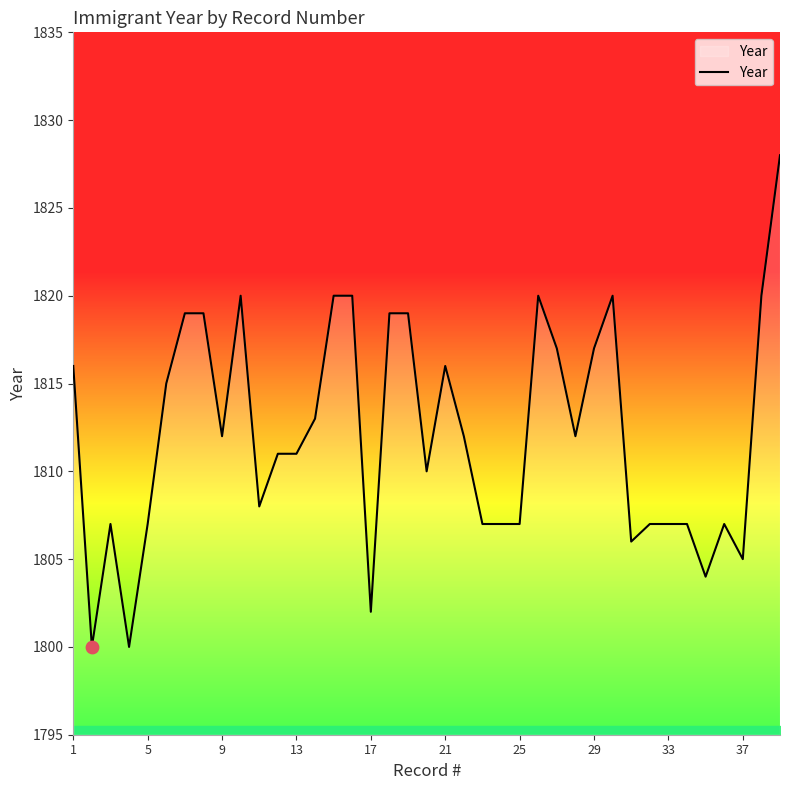

What is the smallest value displayed?

1800